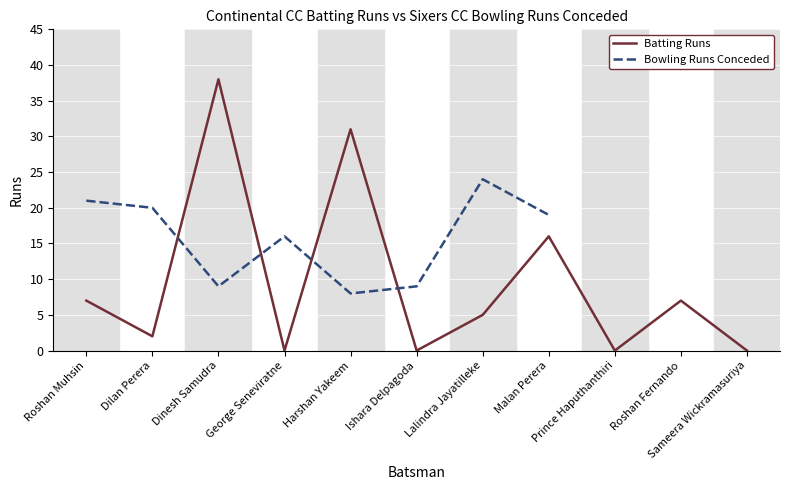

Where is the first local maximum?

Dinesh Samudra